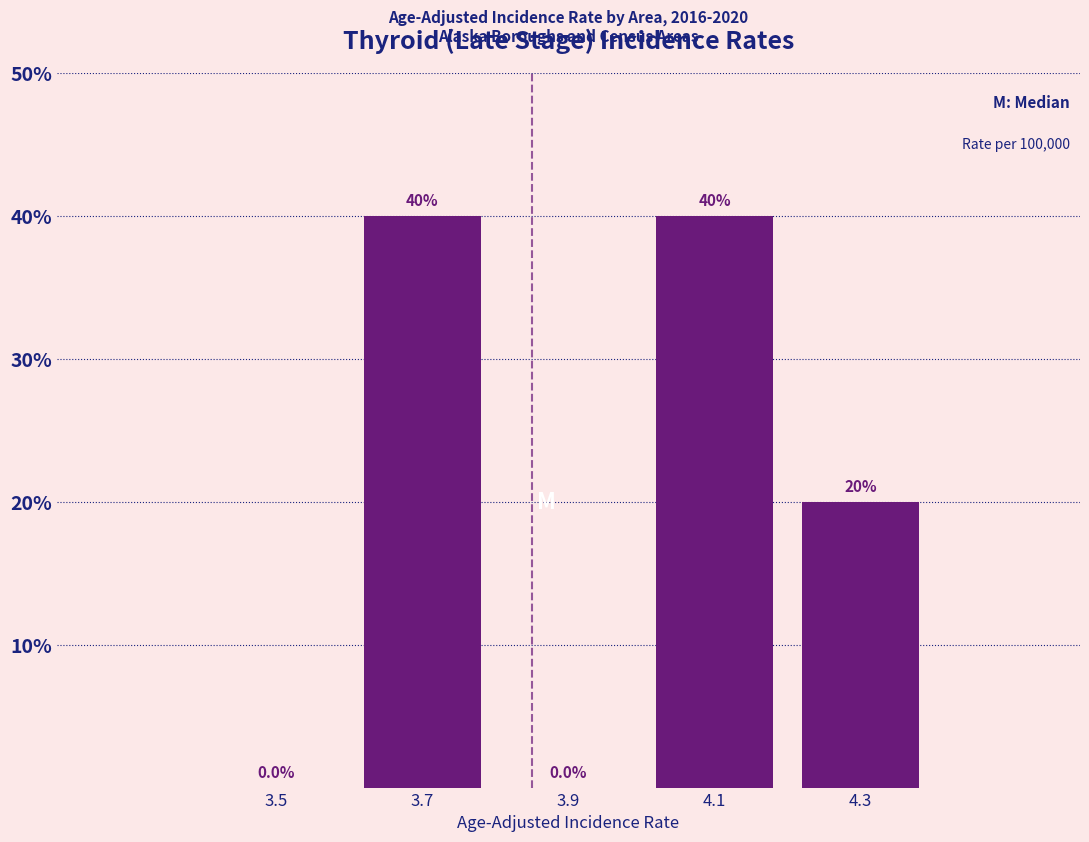

Reading left to right, list every bar in this chart as the range it spans on the x-axis followed by its height.

3.4 to 3.6: 0.0
3.6 to 3.8: 40.0
3.8 to 4.0: 0.0
4.0 to 4.2: 40.0
4.2 to 4.4: 20.0